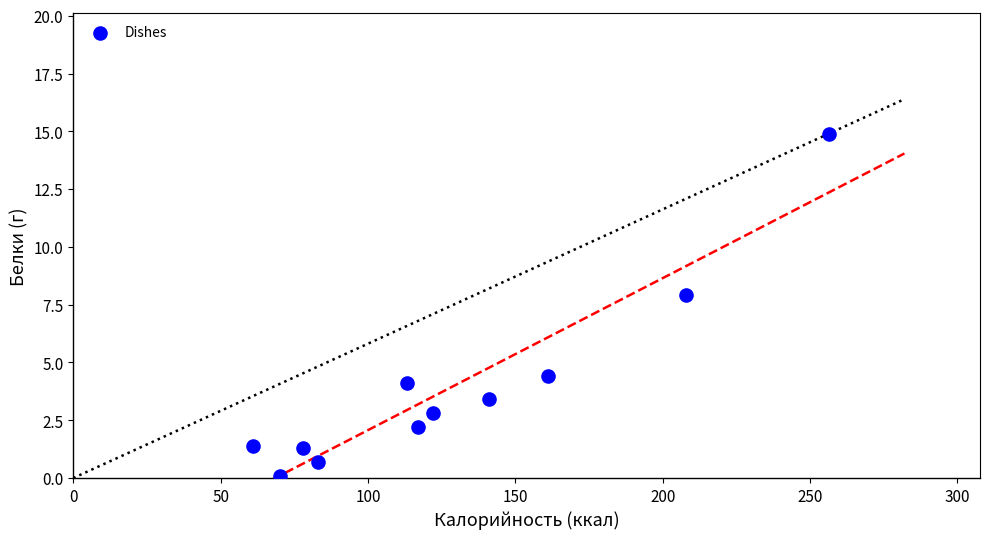

What Y value in the scatter plot is closest to 7?

7.9